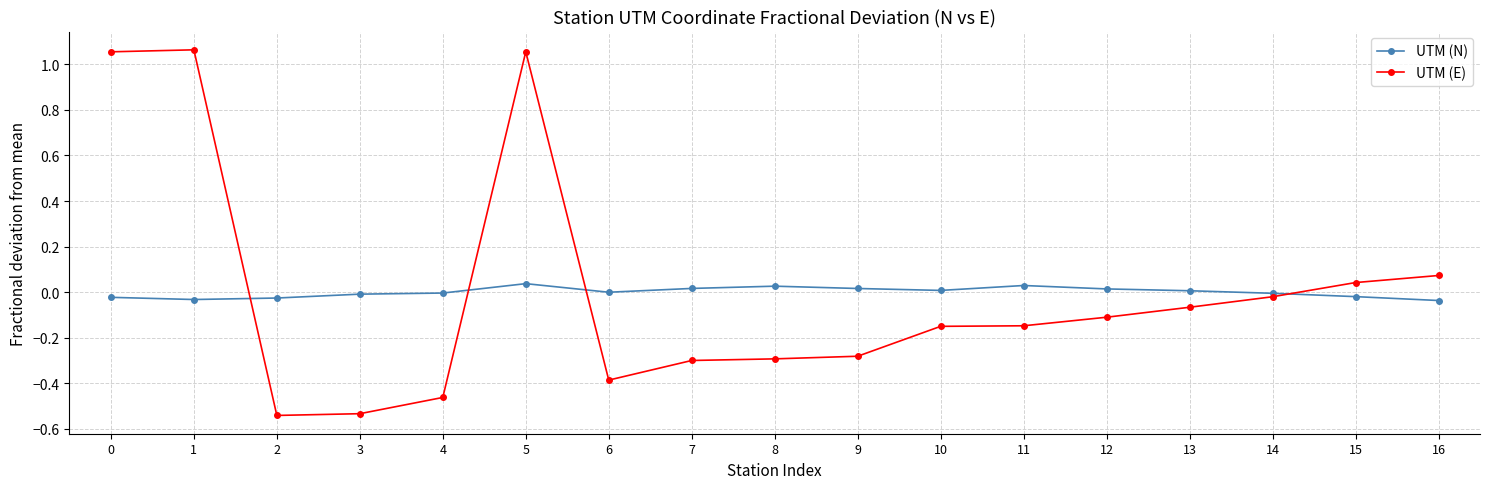

True or false: UTM (E) has more than 1 points higher than both neighbors.

True